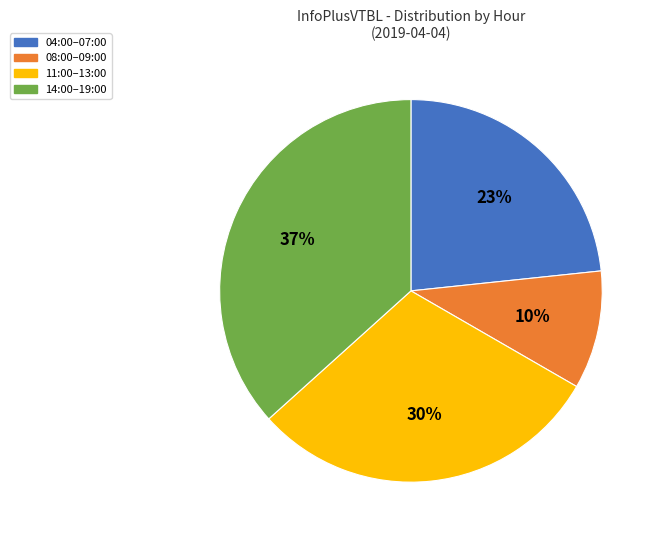

Is there any slice that represents more than half of the pie?

No